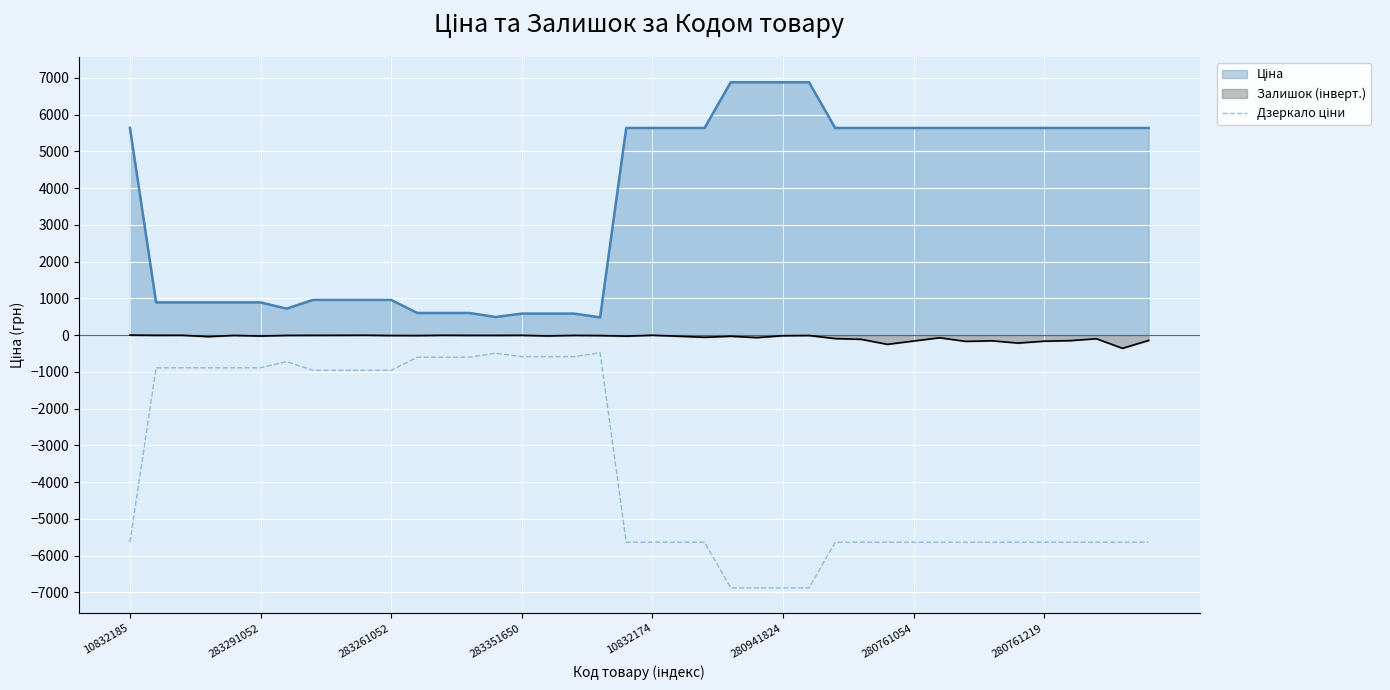

How many data points are less than -5636?

4